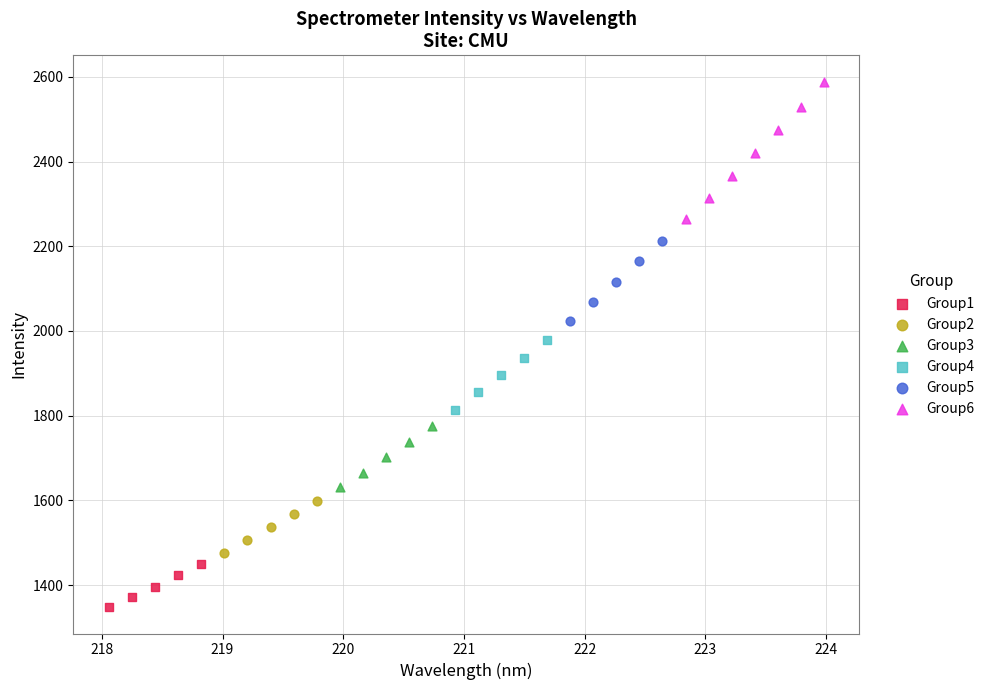

Which series has the widest spread of Y values?

Group6